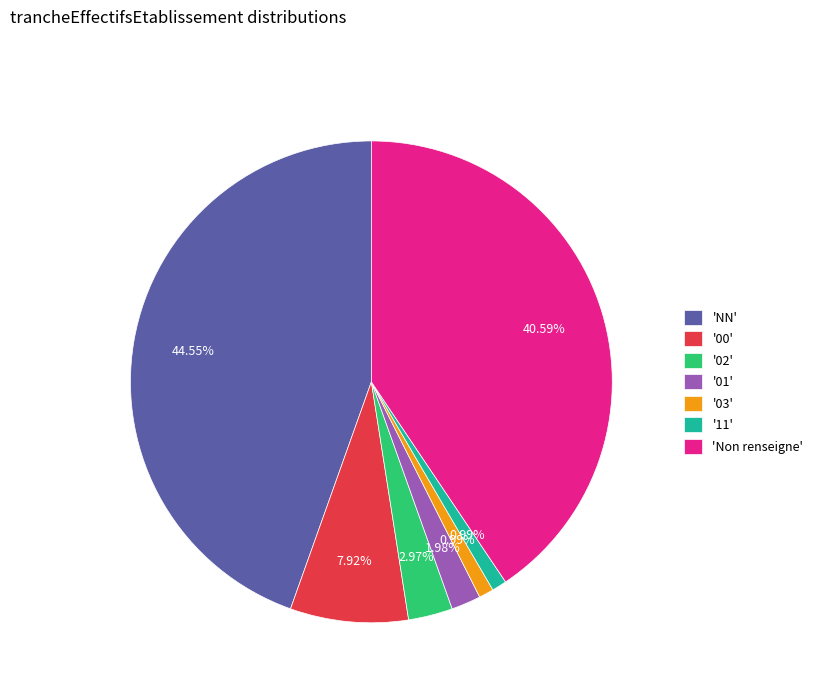

What is the ratio of the value at 'Non renseigne' to the value at '03'?

41.0